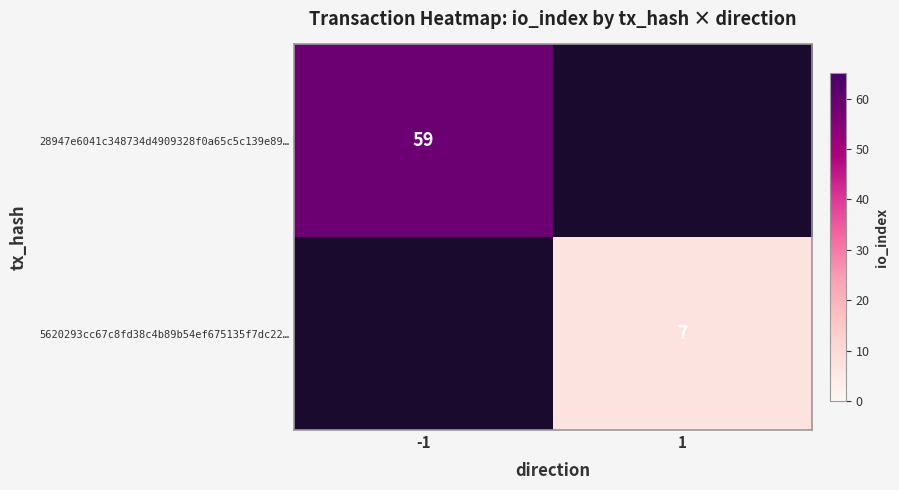

Is it true that 28947e6041c348734d4909328f0a65c5c139e89… equals 20.7 at -1?

False